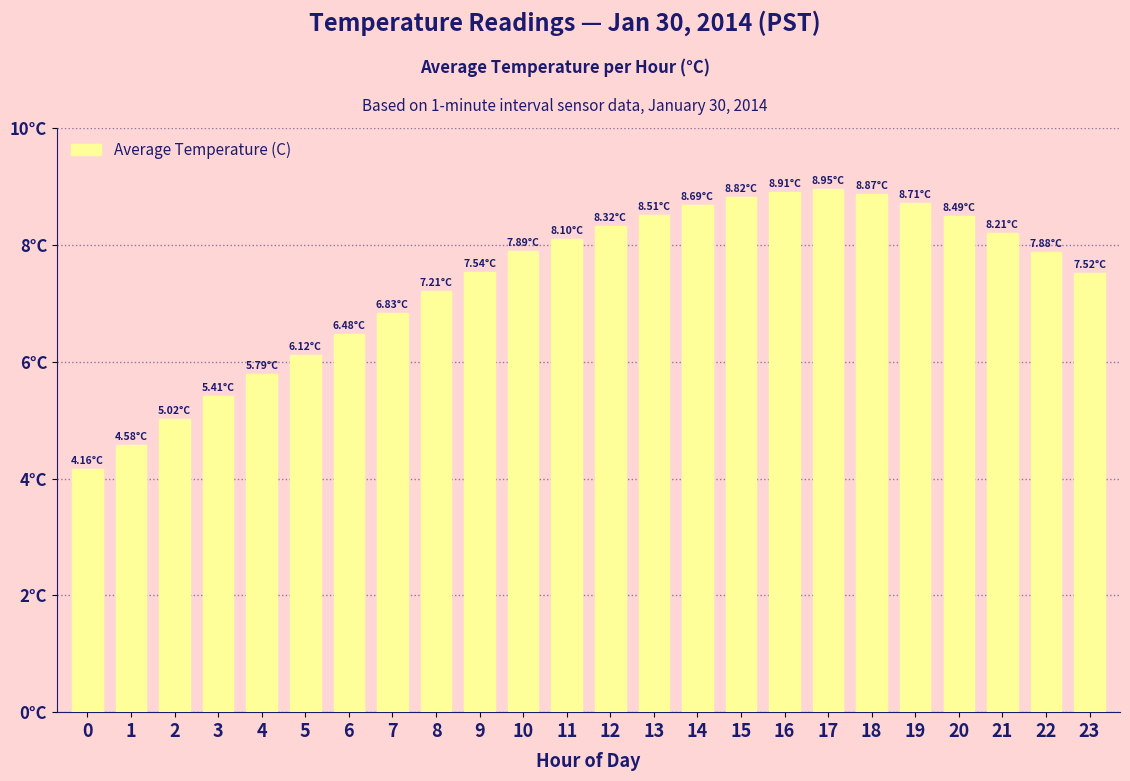

What is the smallest value displayed?

4.2